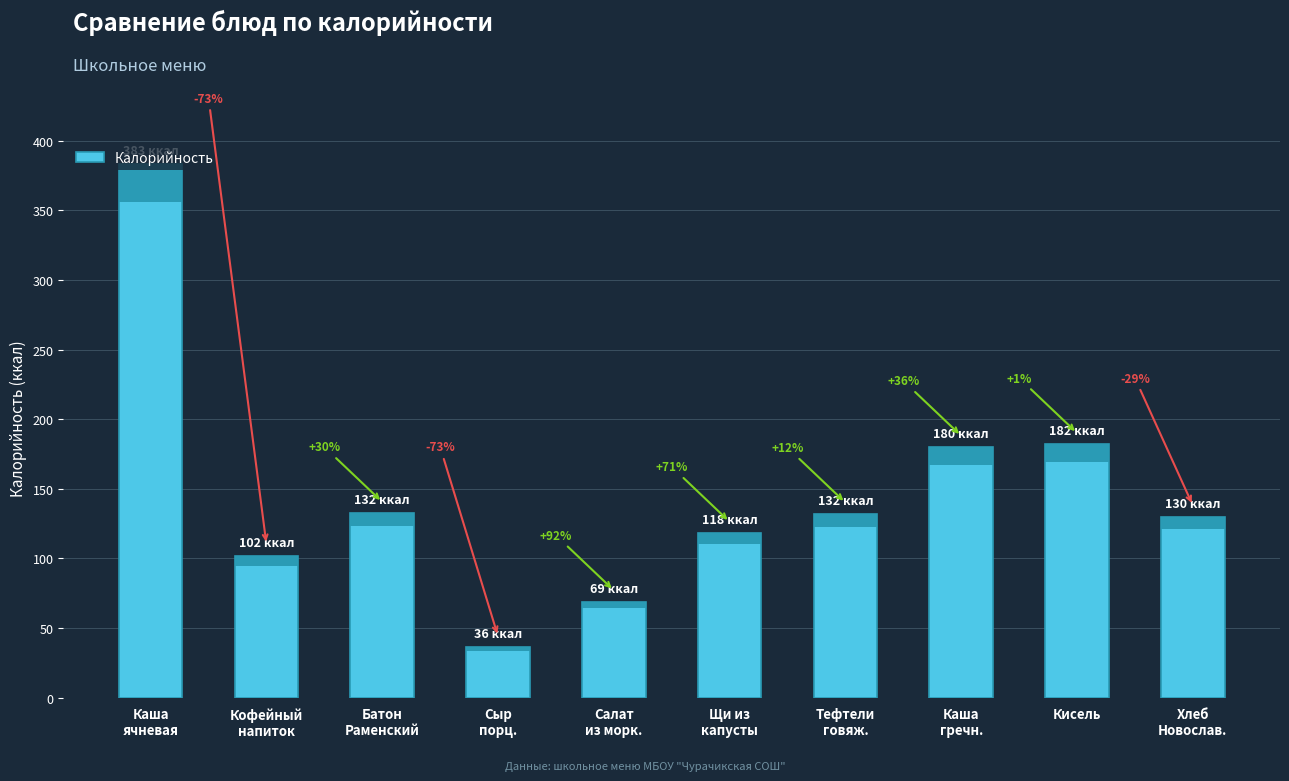

What is the maximum value shown in the chart?

383.1